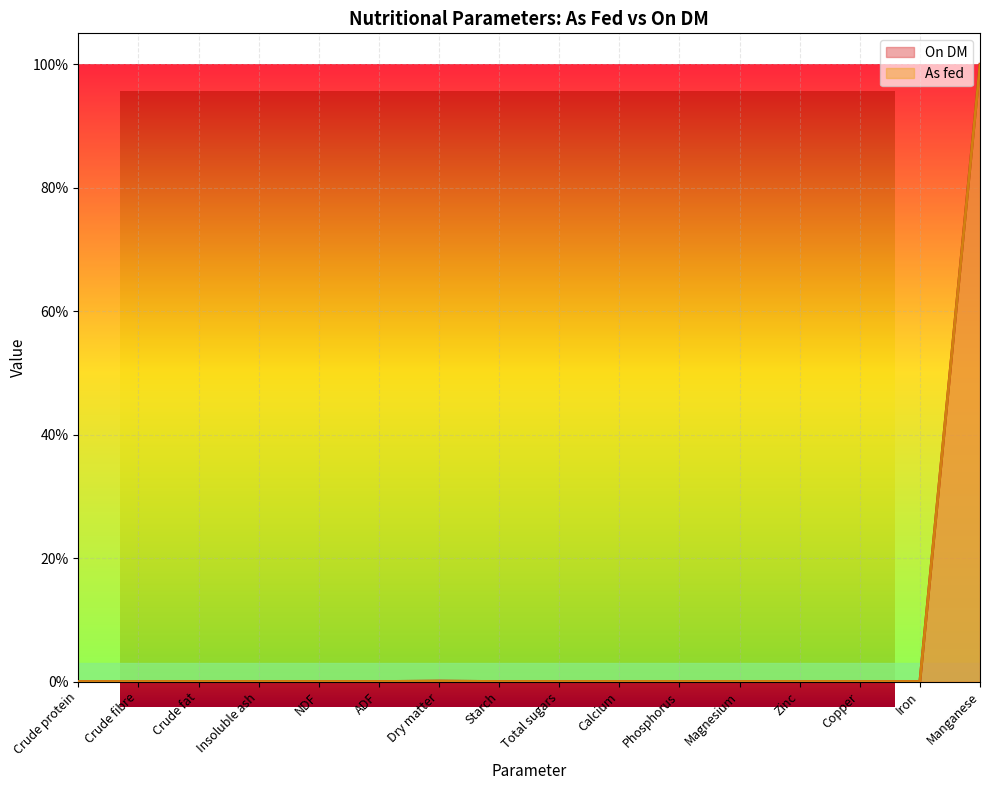

Is the value of On DM at Copper greater than the value of As fed at Crude protein?

No